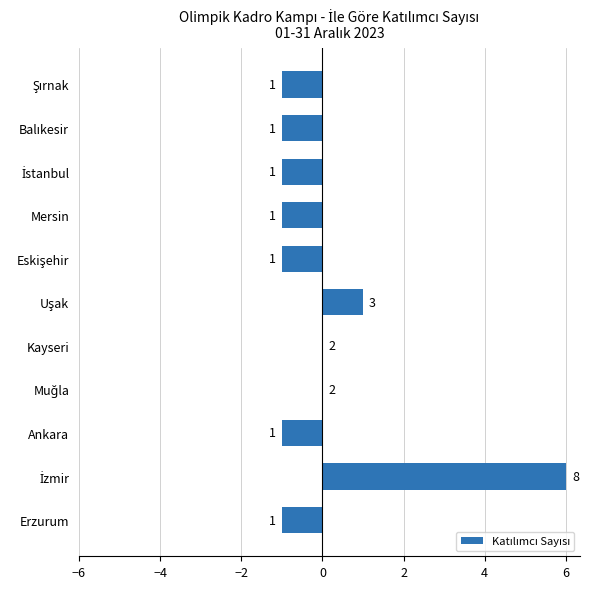

How many categories are shown in the chart?

11